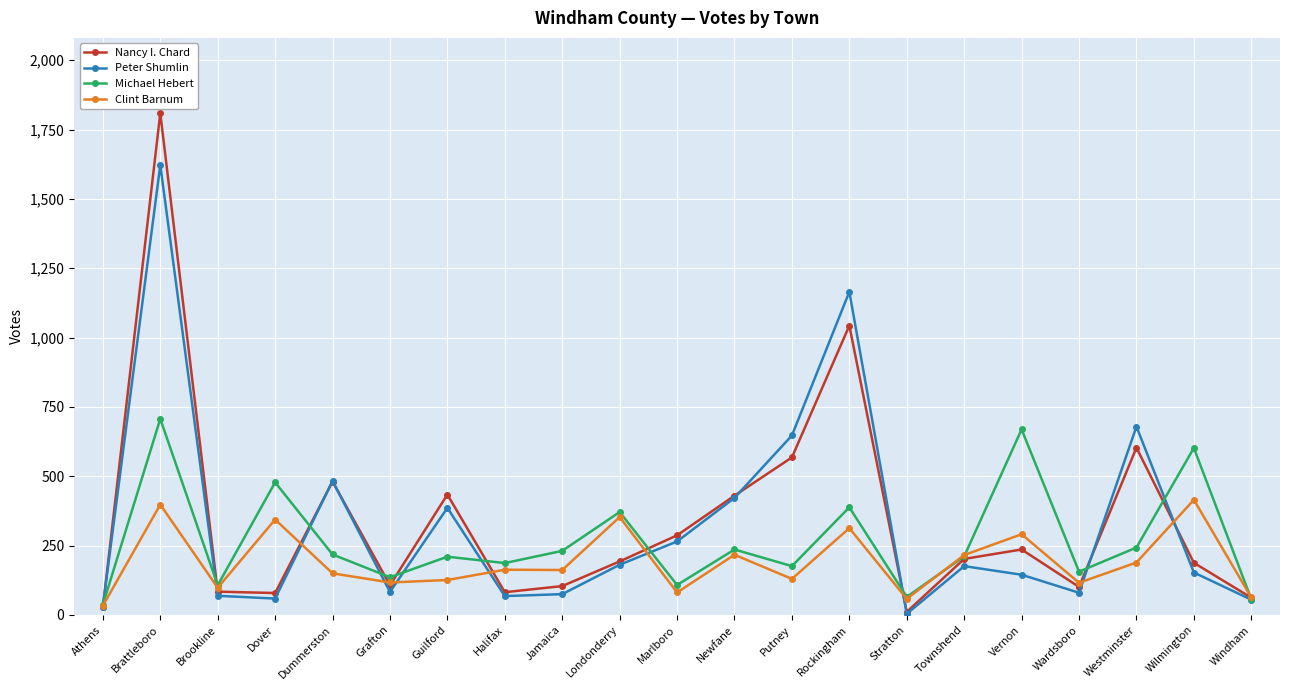

At which category is the sum across all series the highest?

Brattleboro